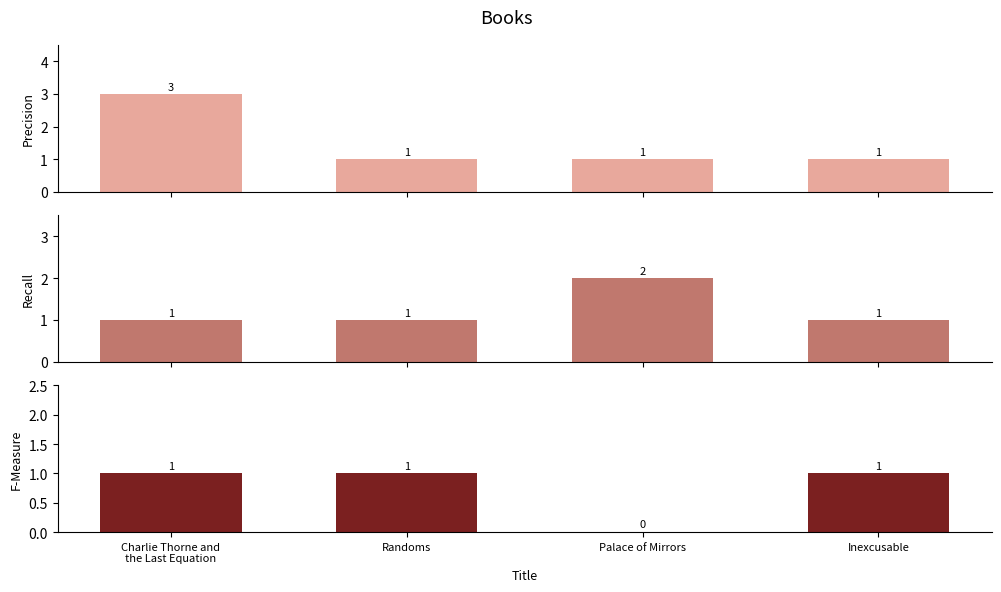

Reading right to left, what are all the values shown in this chart?

Precision: 1	1	1	3
Recall: 1	2	1	1
F-Measure: 1	0	1	1